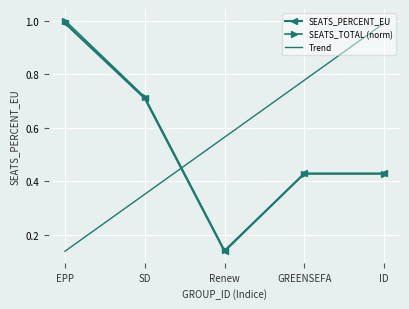

True or false: SEATS_PERCENT_EU and Trend intersect in this chart.

True